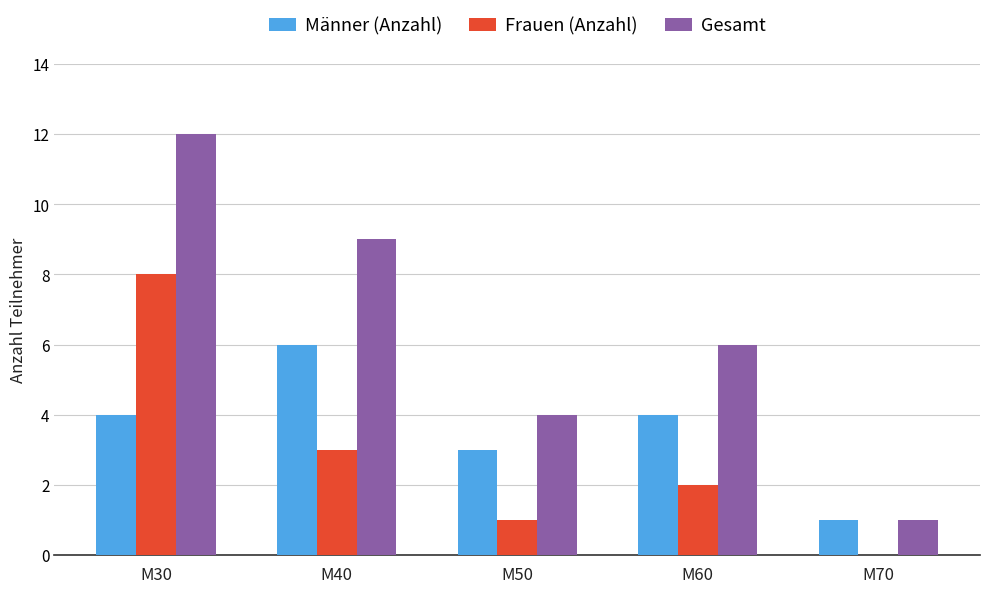

What is the sum of all Frauen (Anzahl) values?

14